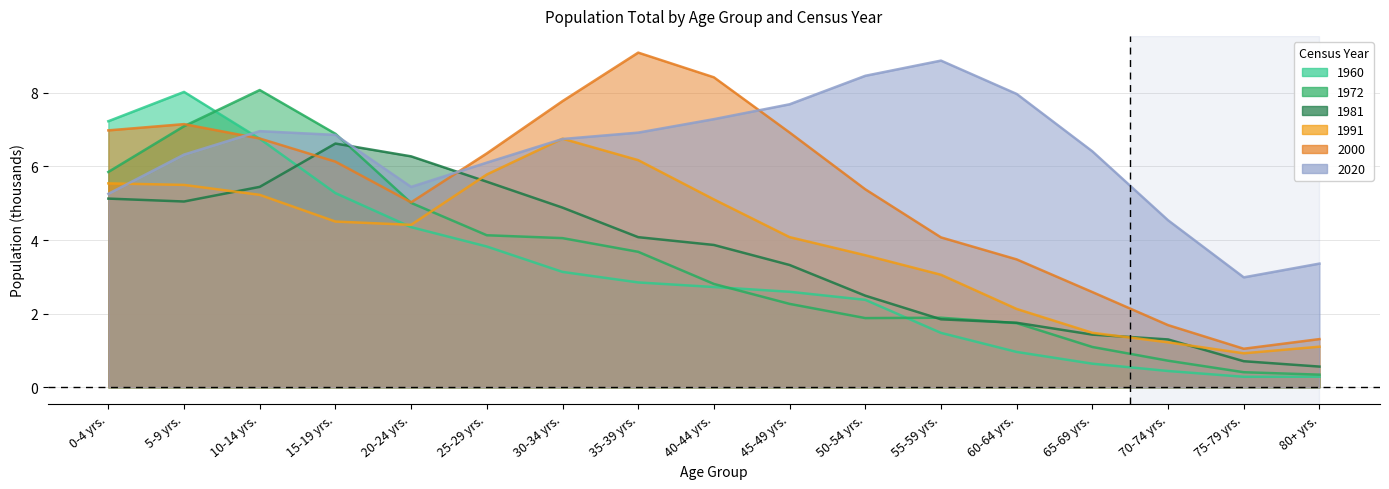

Rank the series at 50-54 yrs. from lowest to highest value.

1972, 1960, 1981, 1991, 2000, 2020